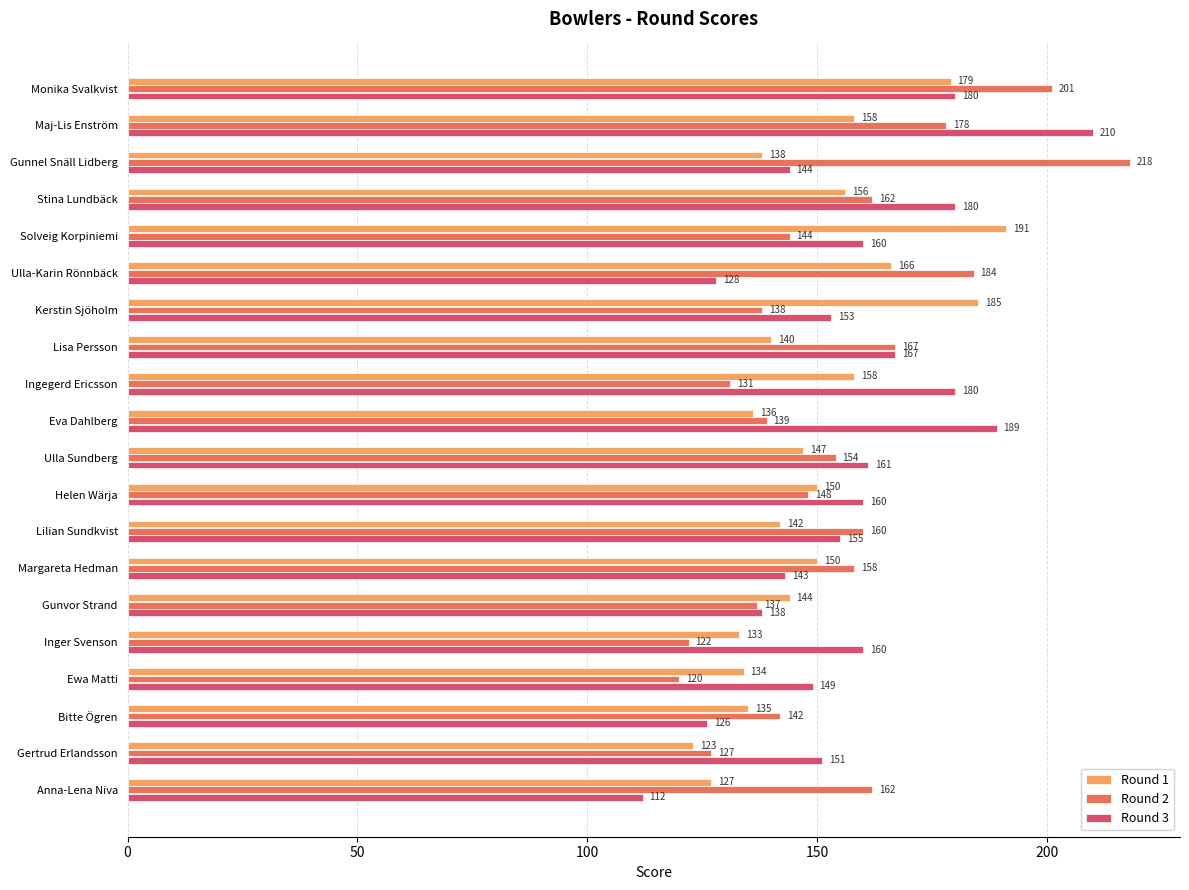

Which series changed the most between Gunnel Snäll Lidberg and Inger Svenson?

Round 2